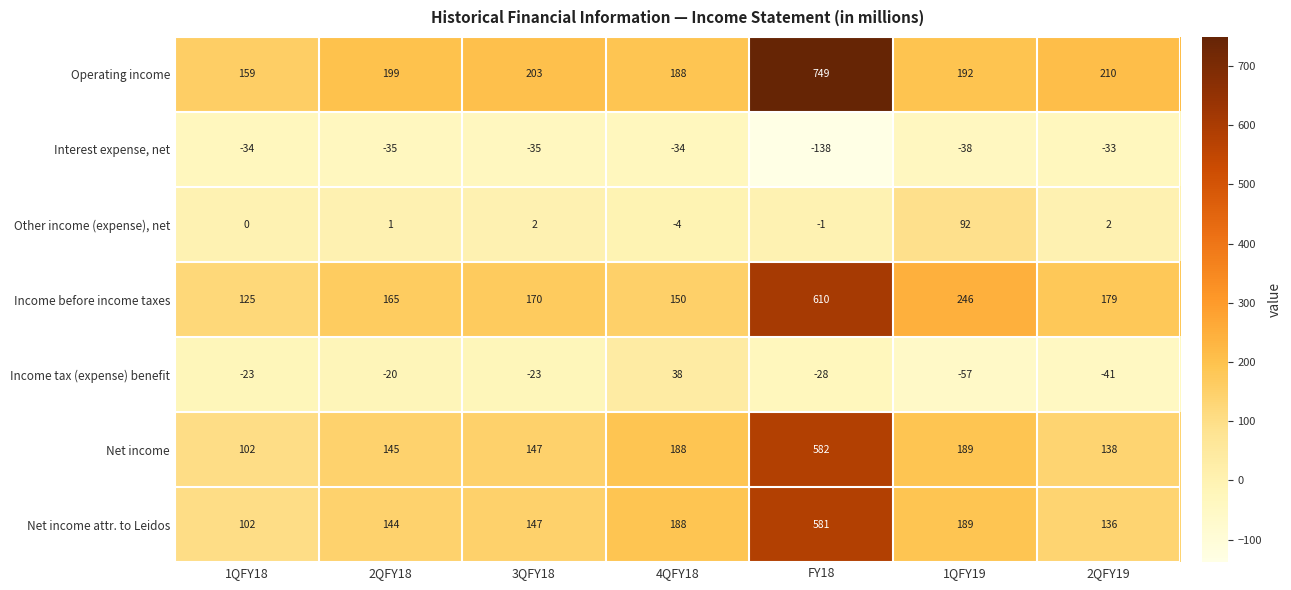

At which category is the sum across all series the highest?

FY18